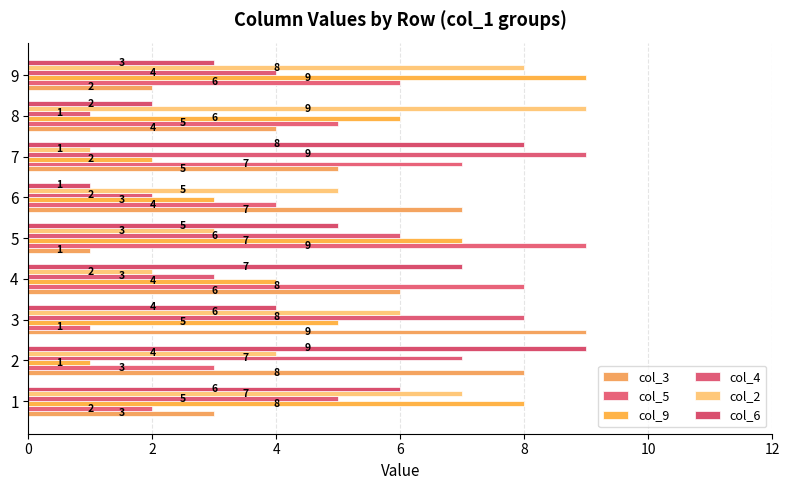

Which series changed the most between 2 and 7?

col_5